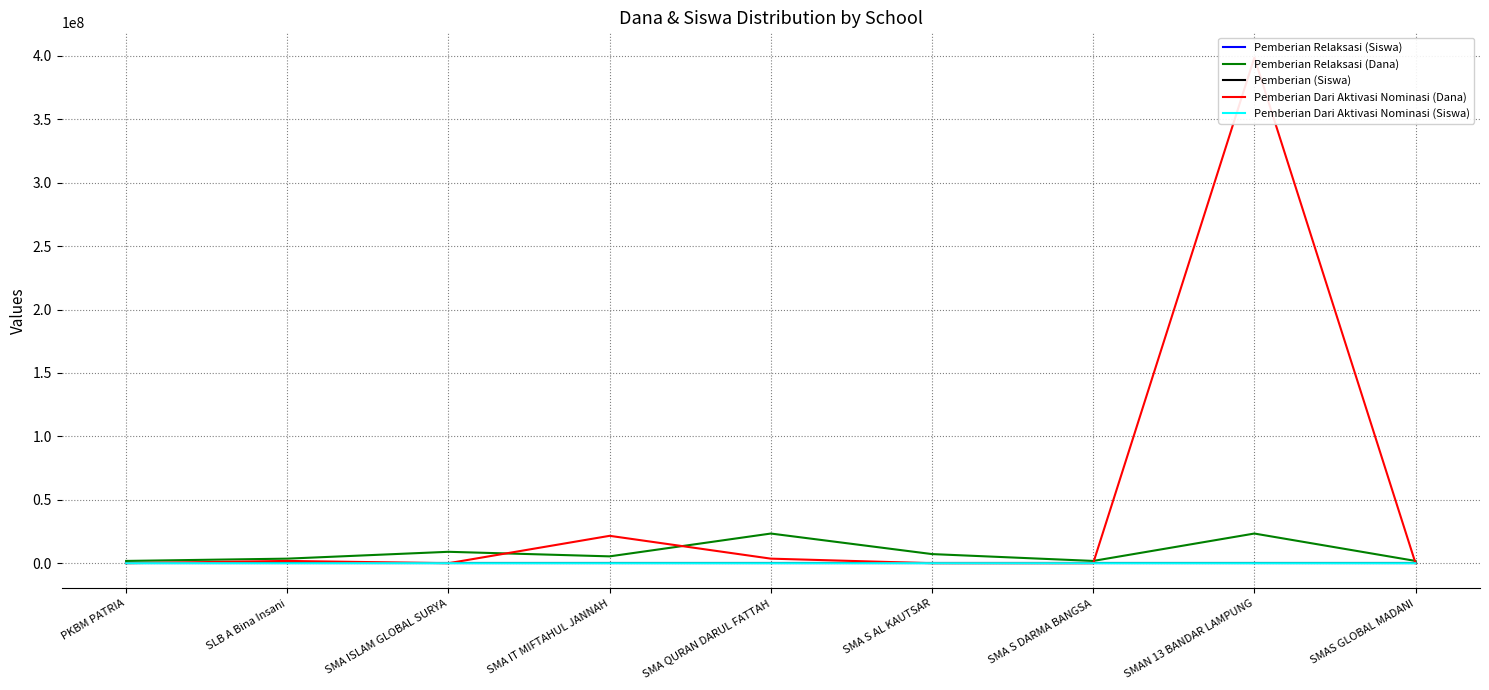

How many lines are shown in the chart?

5